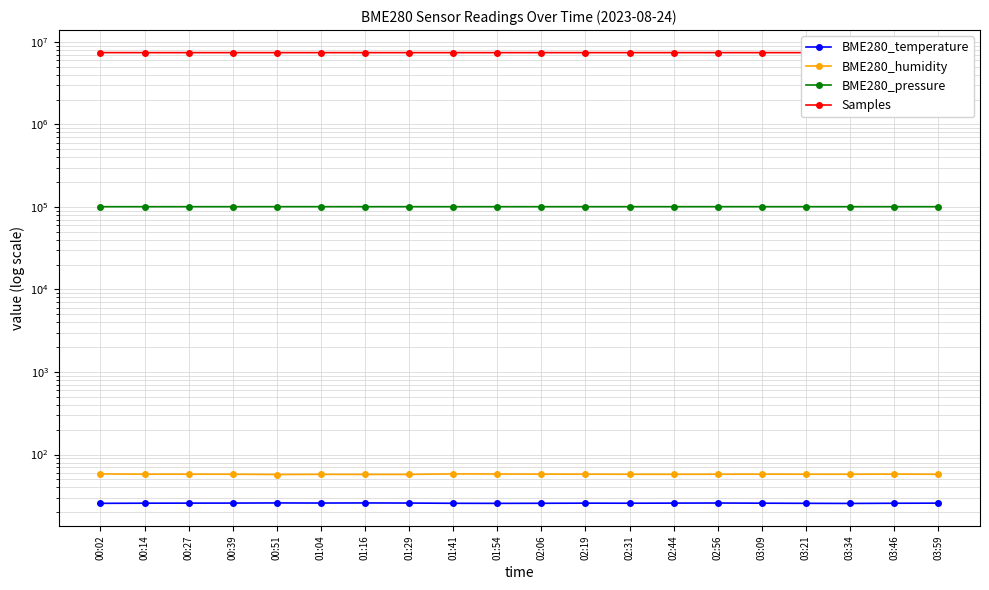

Which series has the largest total across all categories?

Samples